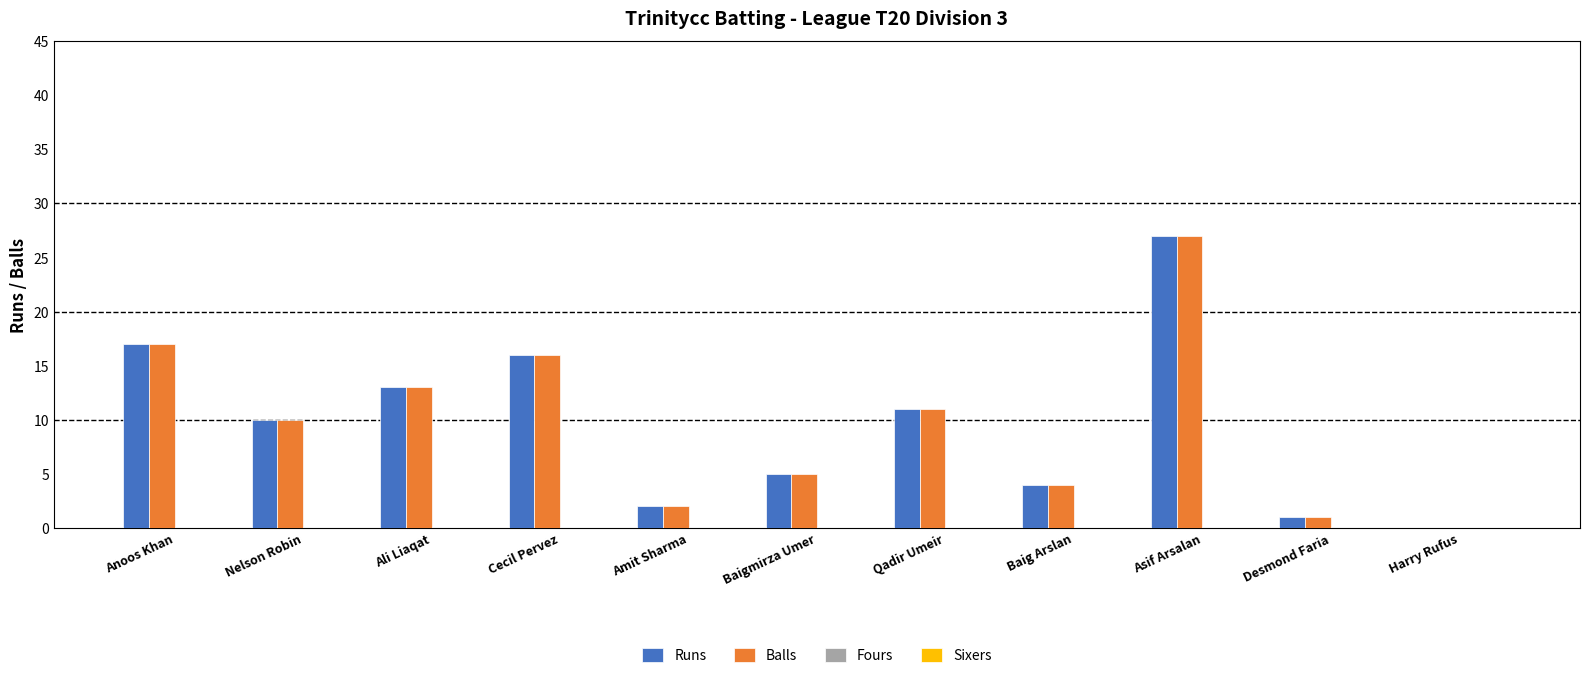

Reading left to right, what are all the values shown in this chart?

Runs: Anoos Khan=17	Nelson Robin=10	Ali Liaqat=13	Cecil Pervez=16	Amit Sharma=2	Baigmirza Umer=5	Qadir Umeir=11	Baig Arslan=4	Asif Arsalan=27	Desmond Faria=1	Harry Rufus=0
Balls: Anoos Khan=17	Nelson Robin=10	Ali Liaqat=13	Cecil Pervez=16	Amit Sharma=2	Baigmirza Umer=5	Qadir Umeir=11	Baig Arslan=4	Asif Arsalan=27	Desmond Faria=1	Harry Rufus=0